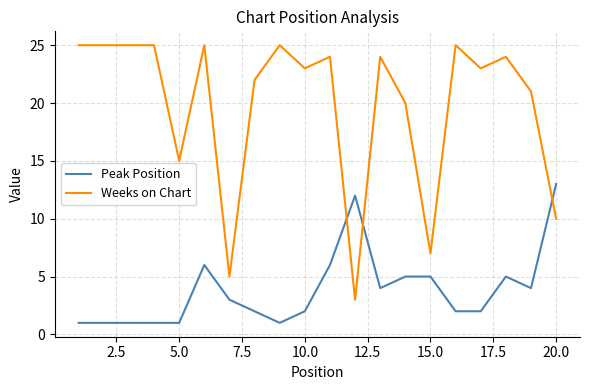

List the series in order of their peak value, highest first.

Weeks on Chart, Peak Position